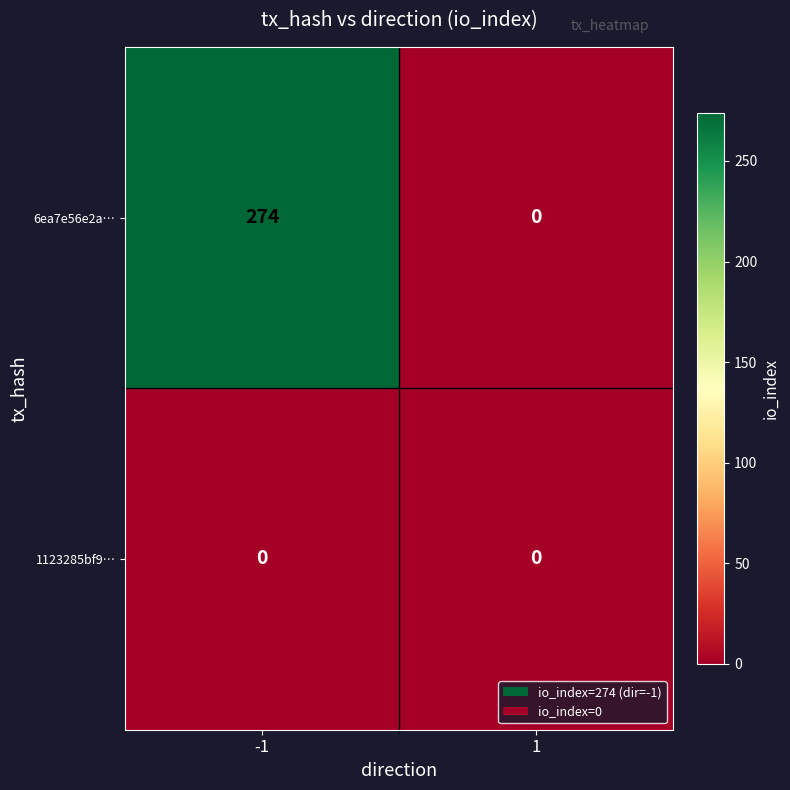

Is it true that 6ea7e56e2a… equals 62 at -1?

False